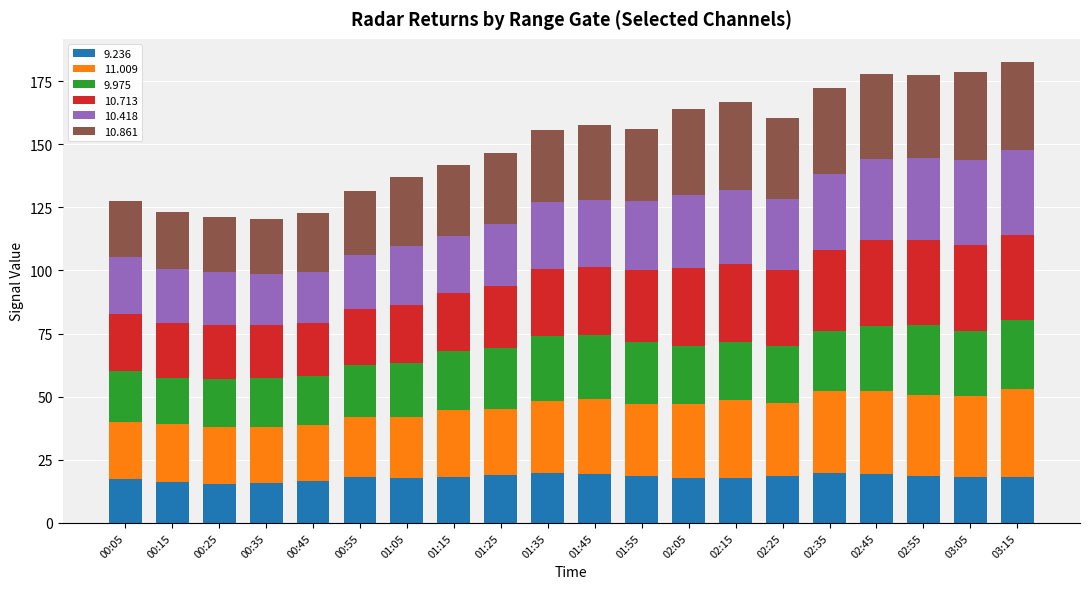

What is the total value across all series at 02:25?

160.4